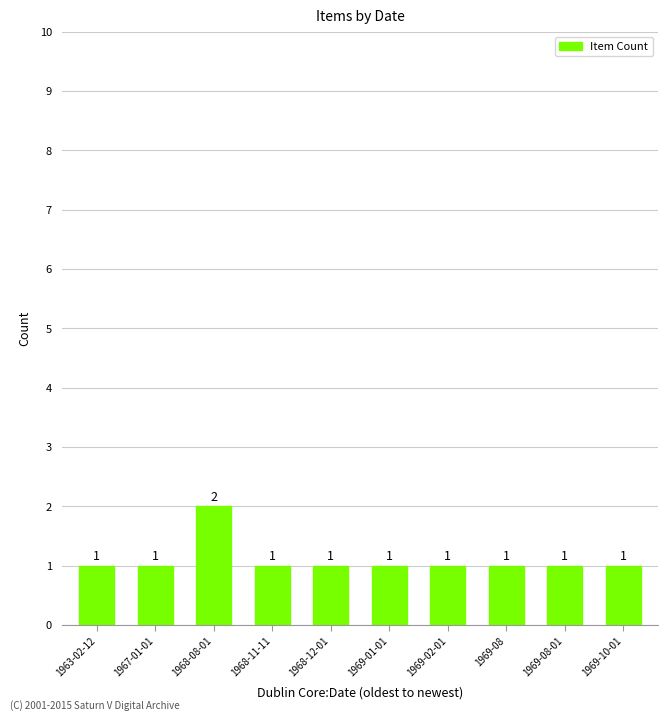

What is the value of the 7th bar from the left?

1